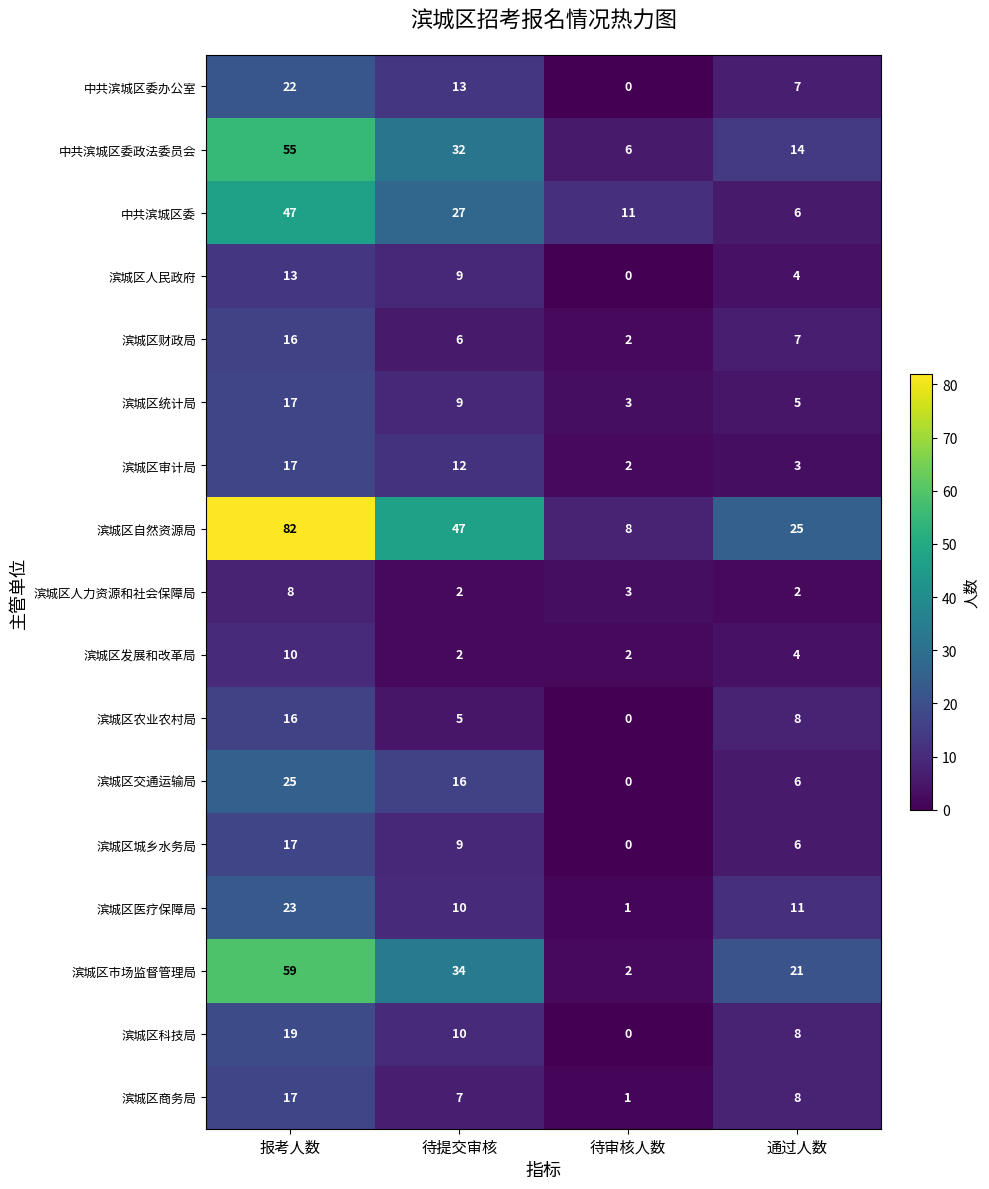

Which series has the largest total across all categories?

滨城区自然资源局